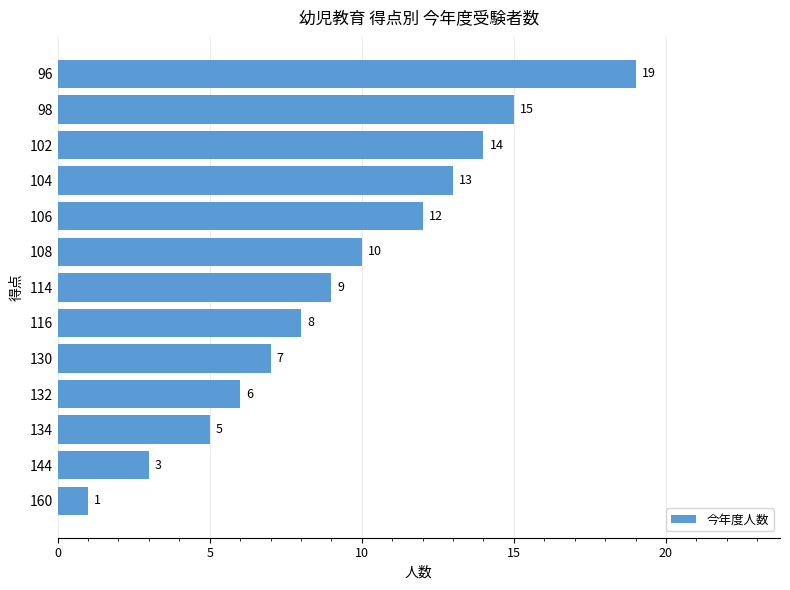

Where is the data nearest to the value 10?

108